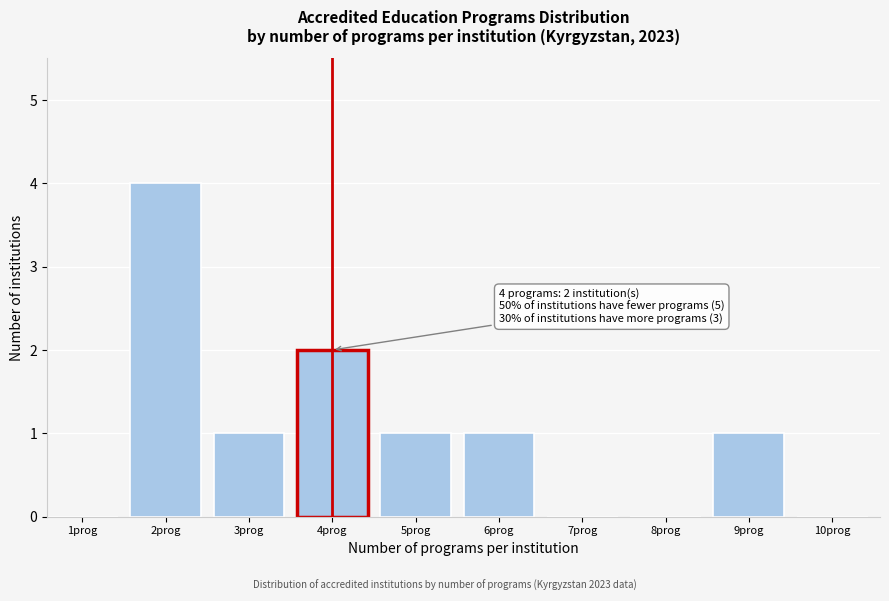

Reading right to left, extract all data points from this chart.

10prog=0	9prog=1	8prog=0	7prog=0	6prog=1	5prog=1	4prog=2	3prog=1	2prog=4	1prog=0